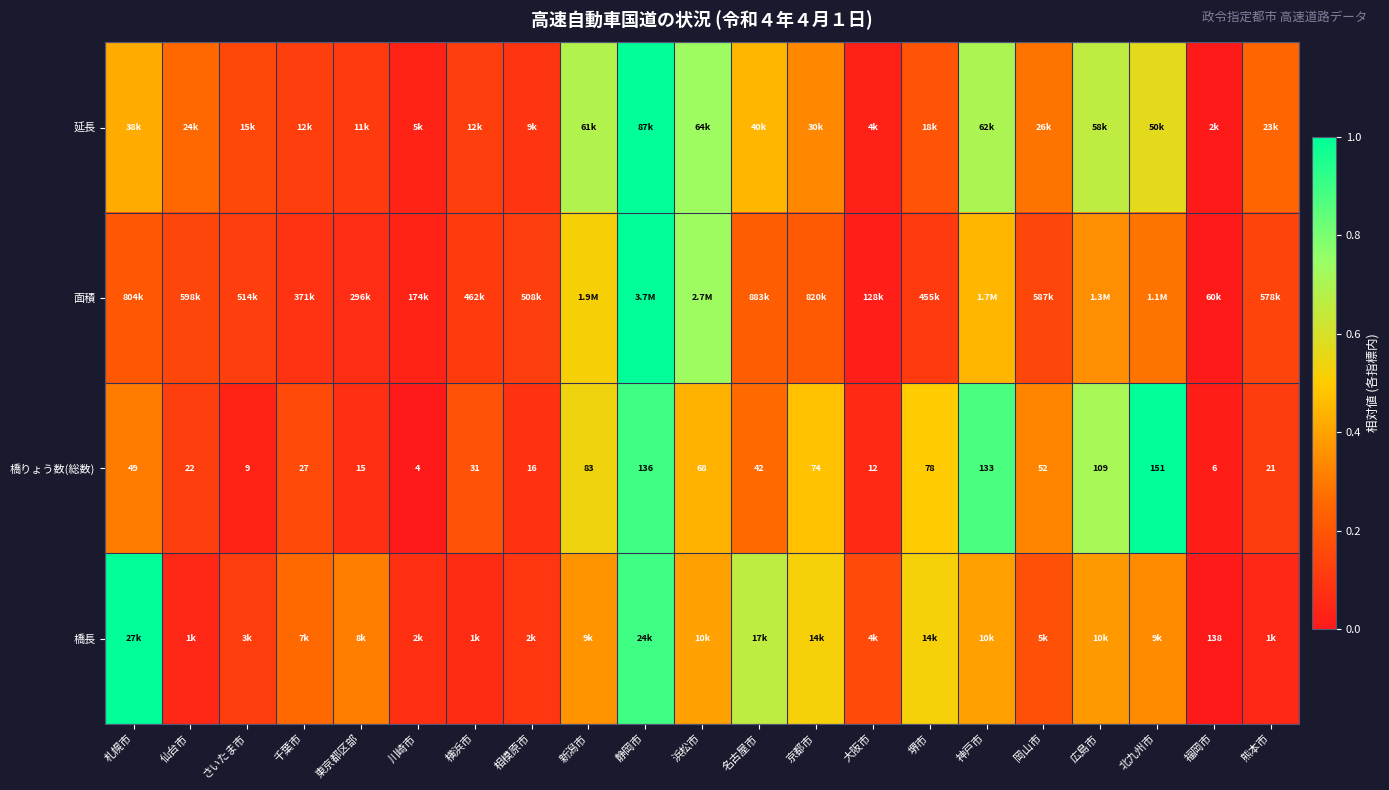

Rank the categories by 橋りょう数(総数) value from lowest to highest.

川崎市, 福岡市, さいたま市, 大阪市, 東京都区部, 相模原市, 熊本市, 仙台市, 千葉市, 横浜市, 名古屋市, 札幌市, 岡山市, 浜松市, 京都市, 堺市, 新潟市, 広島市, 神戸市, 静岡市, 北九州市